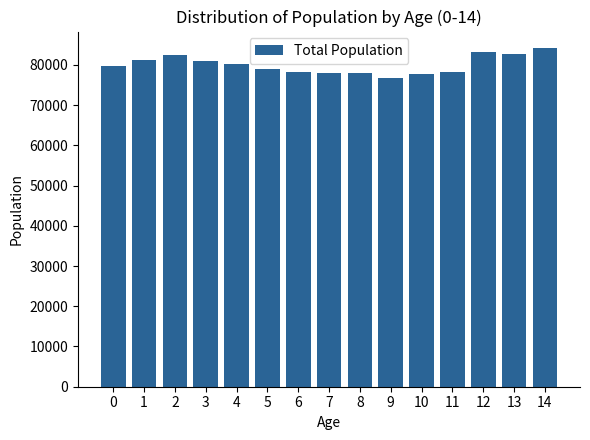

Is it true that the value at 13 is 82755?

True